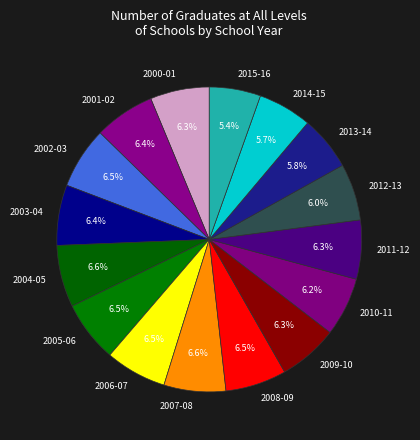

To the nearest percent, what is the difference between the largest and smallest slice percentages?

1%